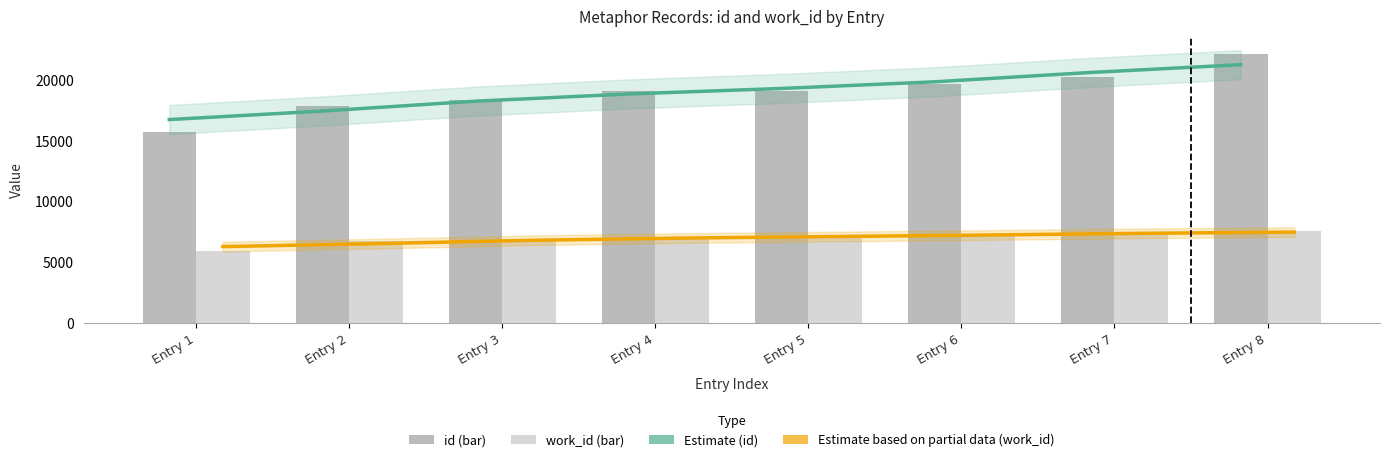

Reading left to right, what are all the values shown in this chart?

Estimate (id trend): 16751.5	17452.2	18265.6	18858.8	19312.9	19860.8	20616.6	21271.7
Estimate based on partial data (work_id trend): 6290.1	6534.4	6806.5	6992.2	7119.3	7245.3	7383.6	7483.5
id: 15755.0	17906.0	18366.0	19123.0	19127.0	19687.0	20237.0	22189.0
work_id: 5926.0	6729.0	6838.0	7080.0	7080.0	7215.0	7396.0	7591.0